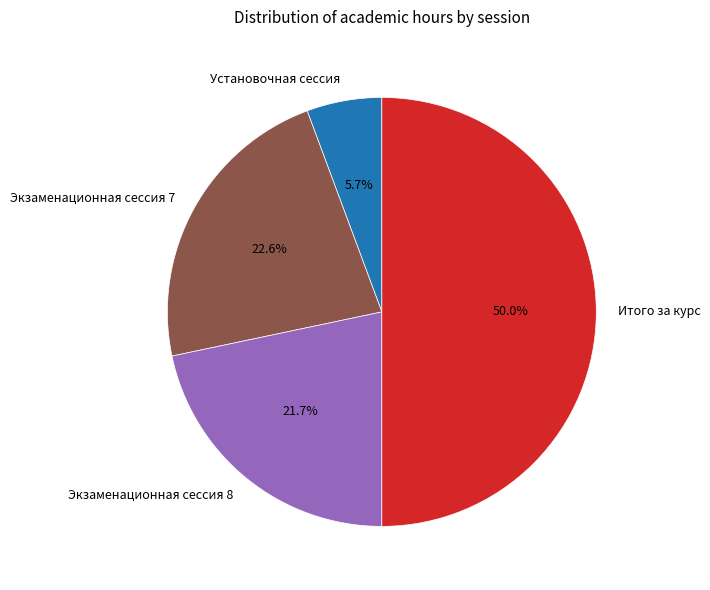

Does Экзаменационная сессия 7 account for over 50% of the chart?

No